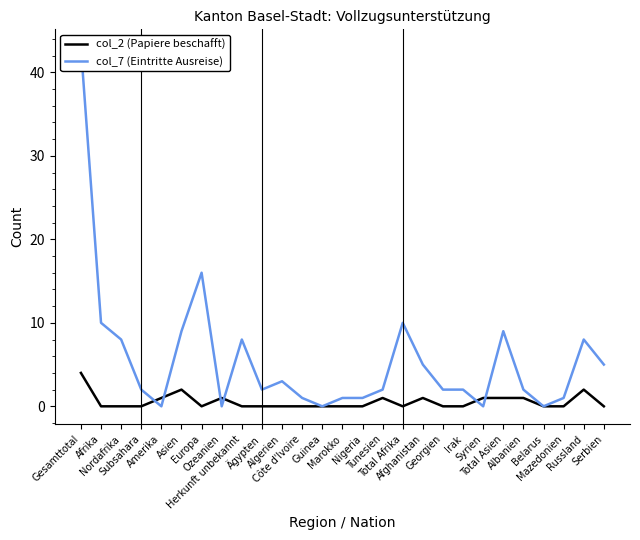

How many times do col_7 (Eintritte Ausreise) and col_2 (Papiere beschafft) cross each other?

6